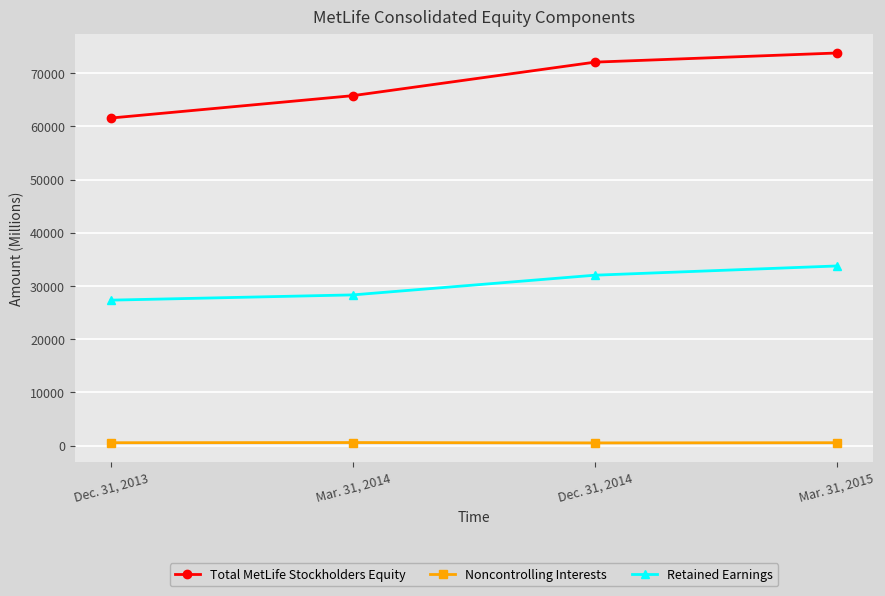

What is the approximate value of Total MetLife Stockholders Equity at Mar. 31, 2015?

73770